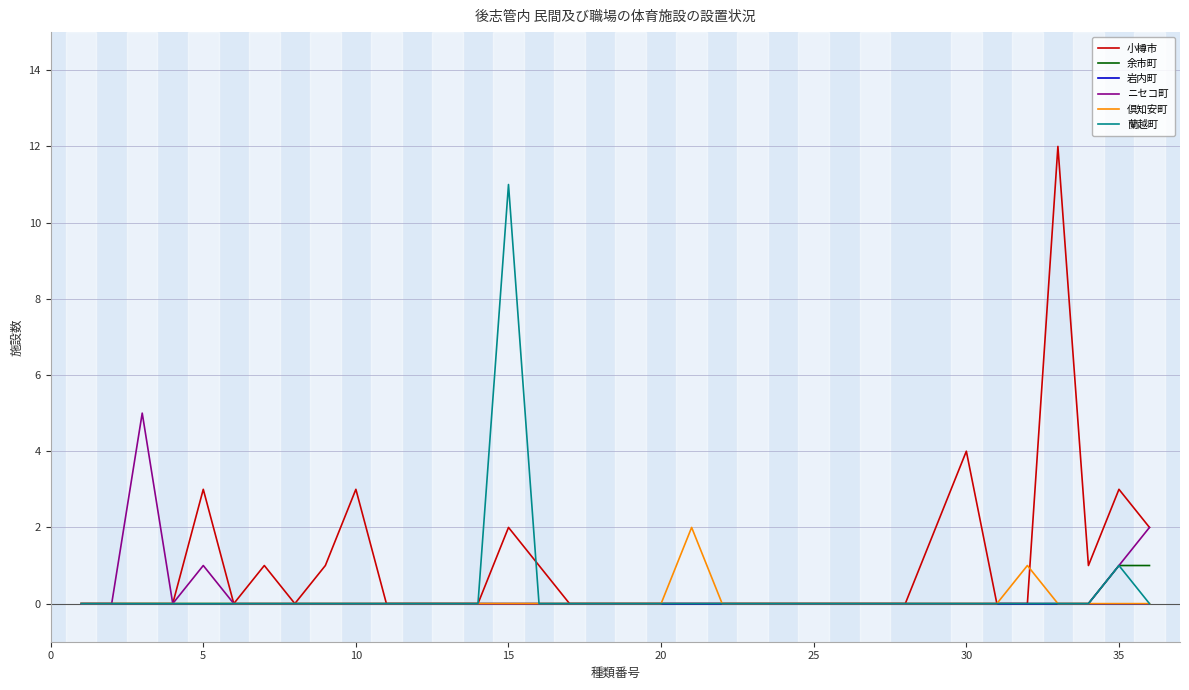

Which series has the widest spread of values?

小樽市